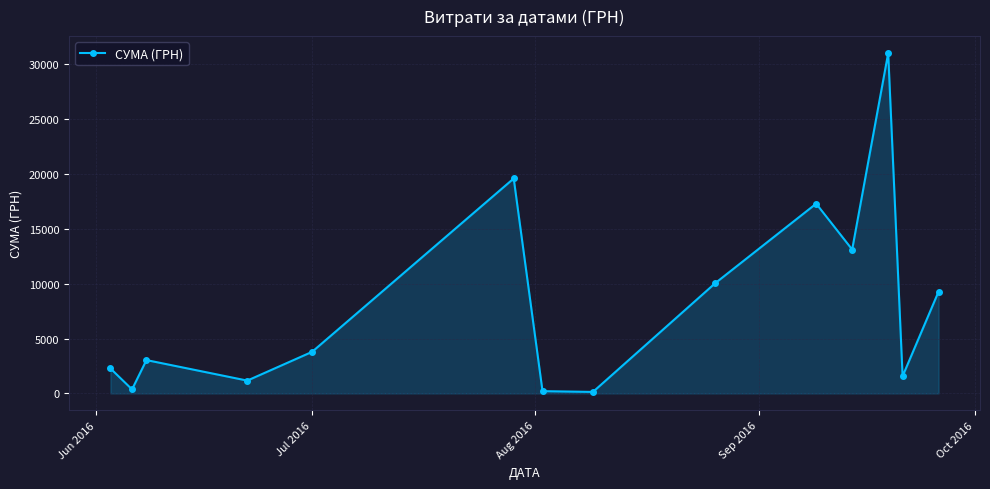

What is the maximum value shown in the chart?

30993.8